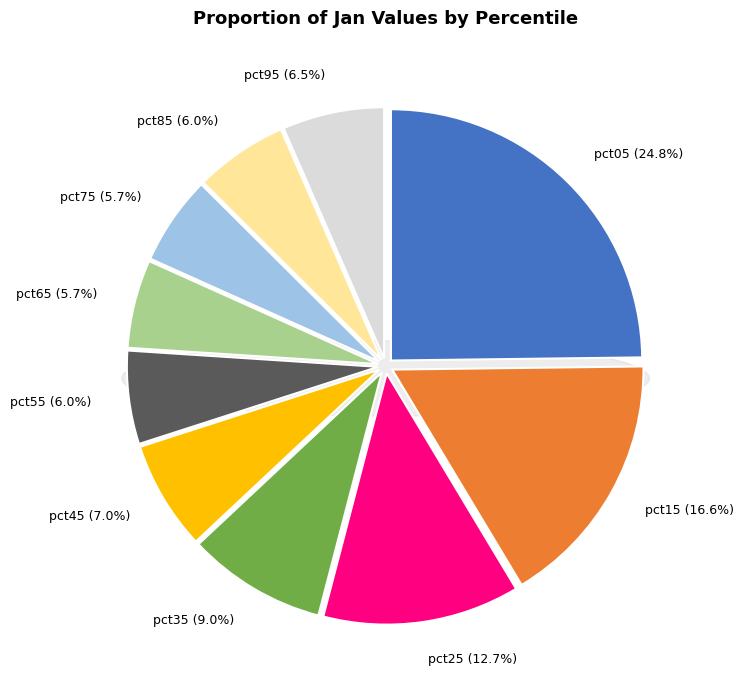

To the nearest percent, what percentage of the pie is pct25?

13%